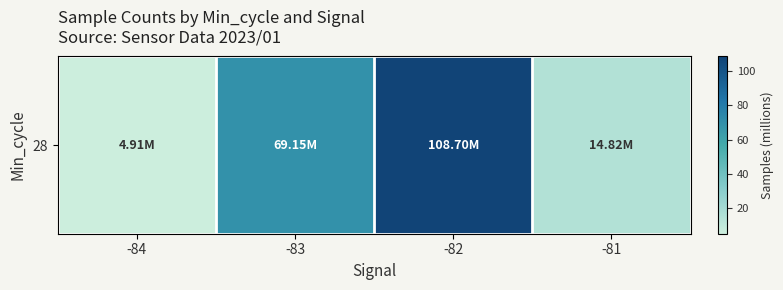

Reading left to right, extract all data points from this chart.

-84=4.9	-83=69.1	-82=108.7	-81=14.8